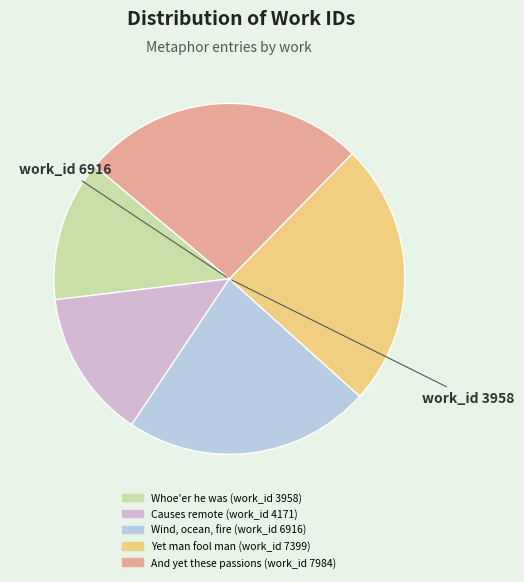

Count the number of slices in the pie.

5